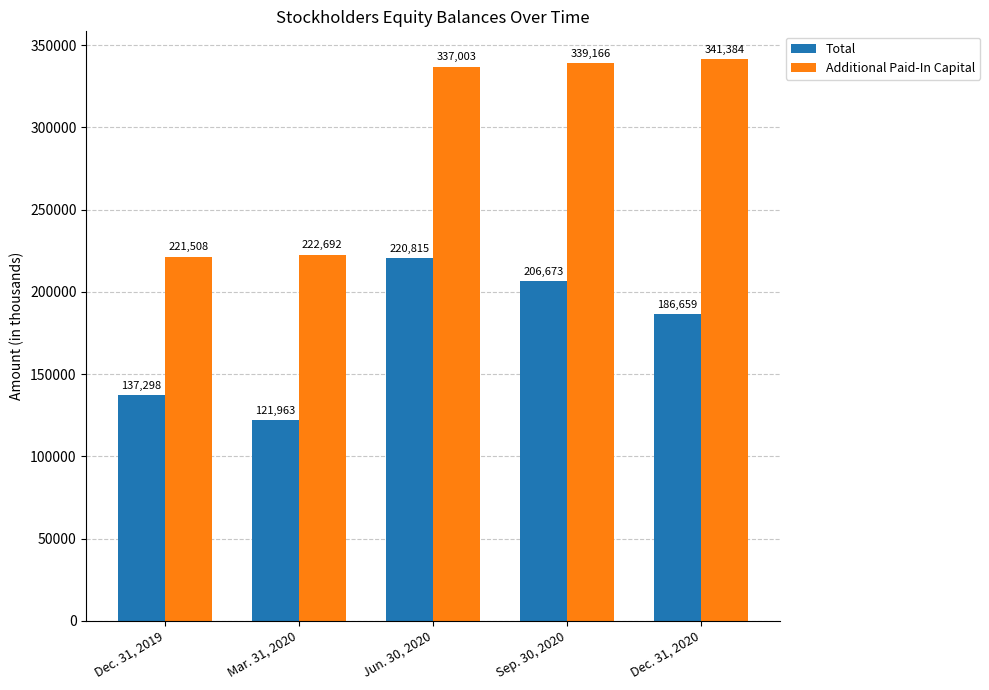

What is the value of the Total bar at the 3rd from the left?

220815